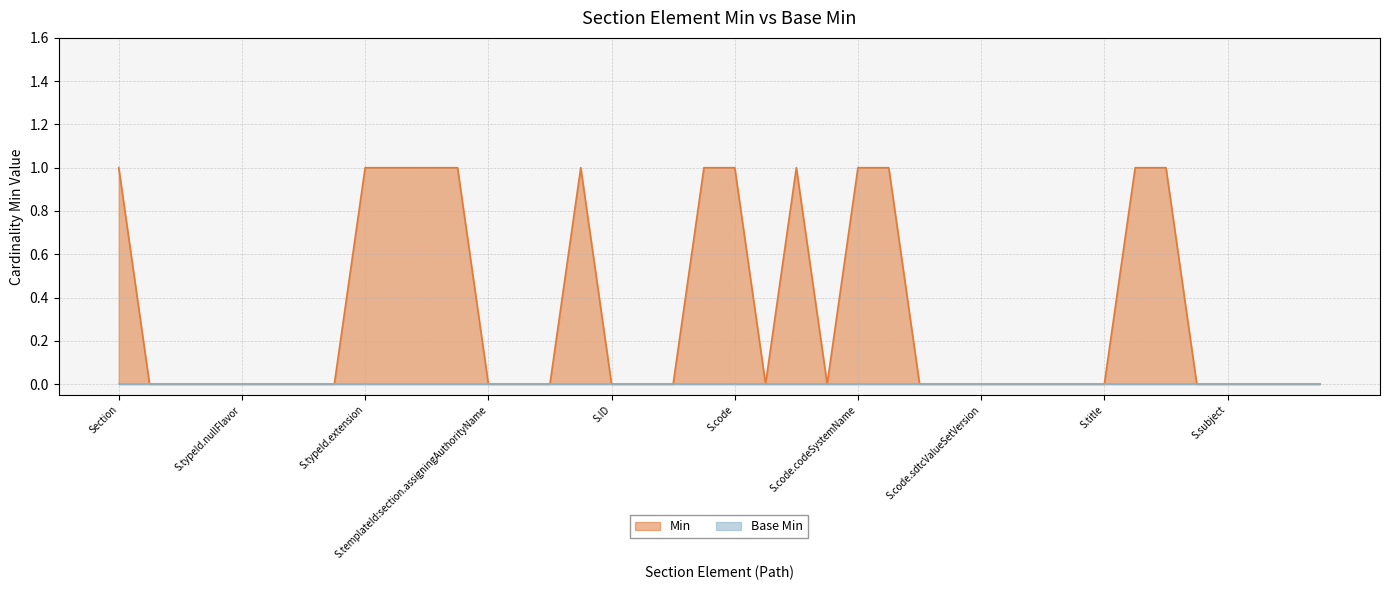

True or false: there are more than 2 points higher than both neighbors.

False